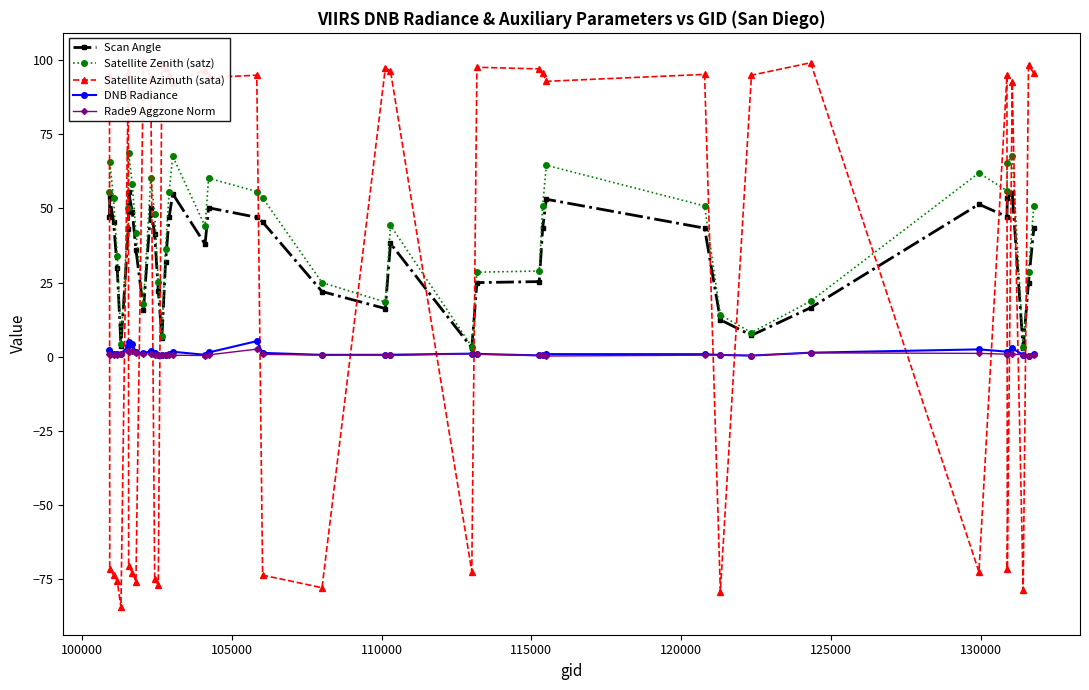

True or false: DNB Radiance has more than 2 interior local peaks.

True